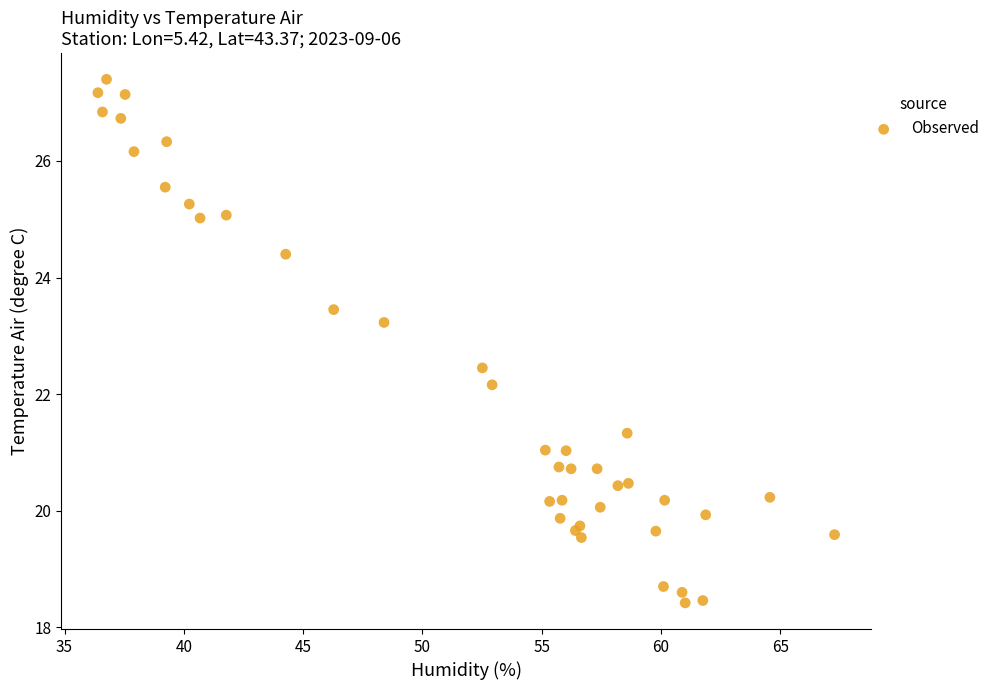

What Y value in the scatter plot is closest to 22?

22.2